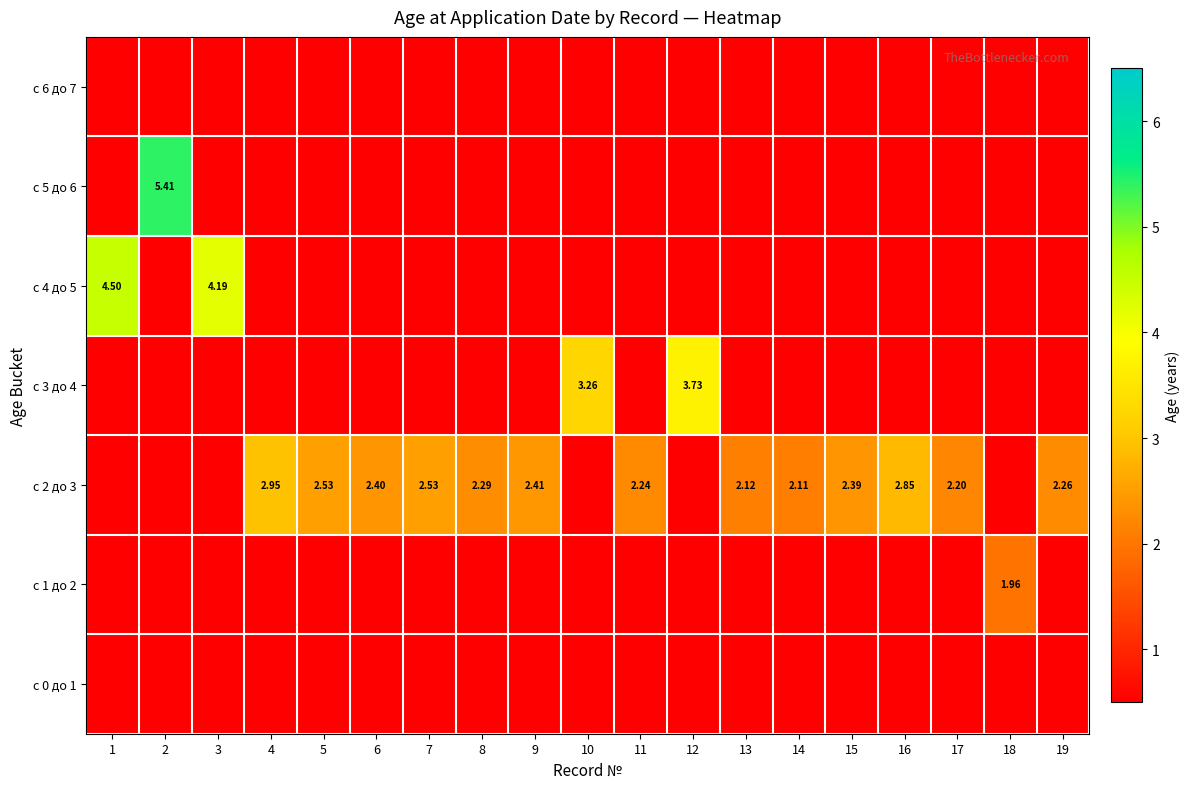

Is it true that с 5 до 6 equals 0.7 at 12?

False